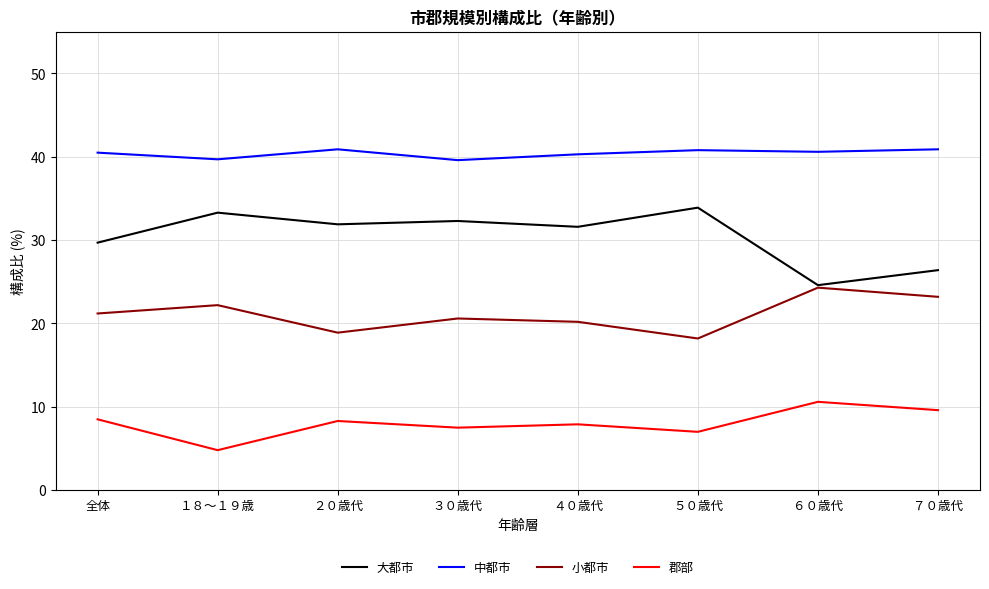

True or false: 小都市 and 中都市 intersect in this chart.

False